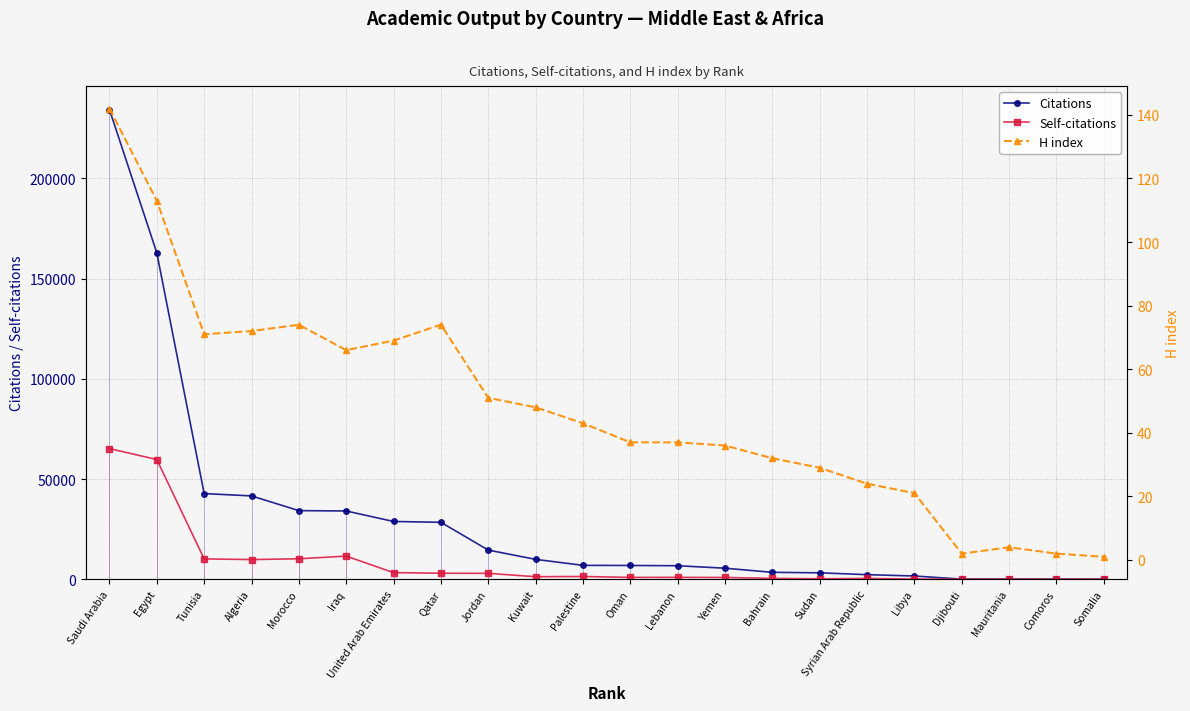

Which has a higher value, Syrian Arab Republic or Tunisia?

Tunisia